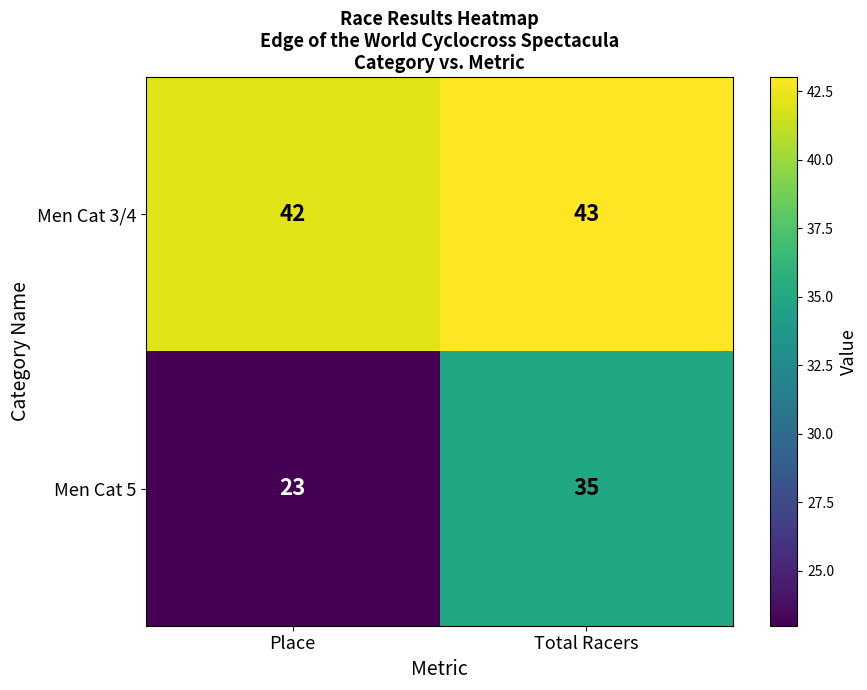

At how many categories does at least one series exceed 36?

2